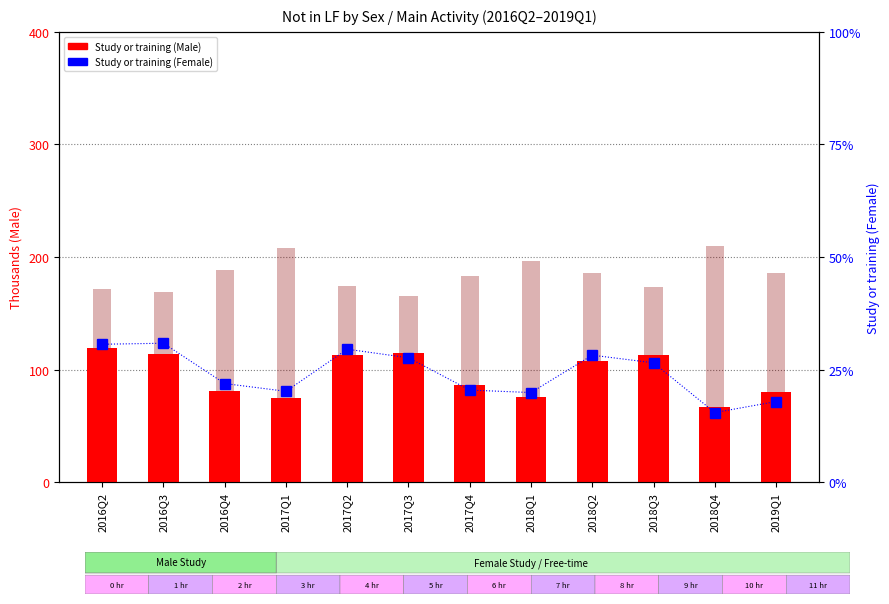

What is the minimum value shown in the chart?

61.8